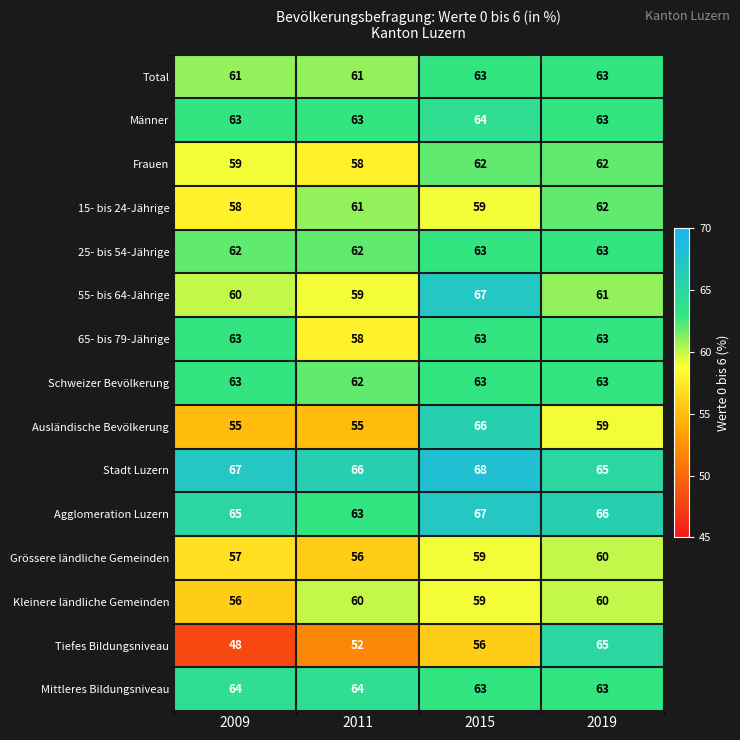

Between 2015 and 2019, which series saw the biggest shift?

Tiefes Bildungsniveau